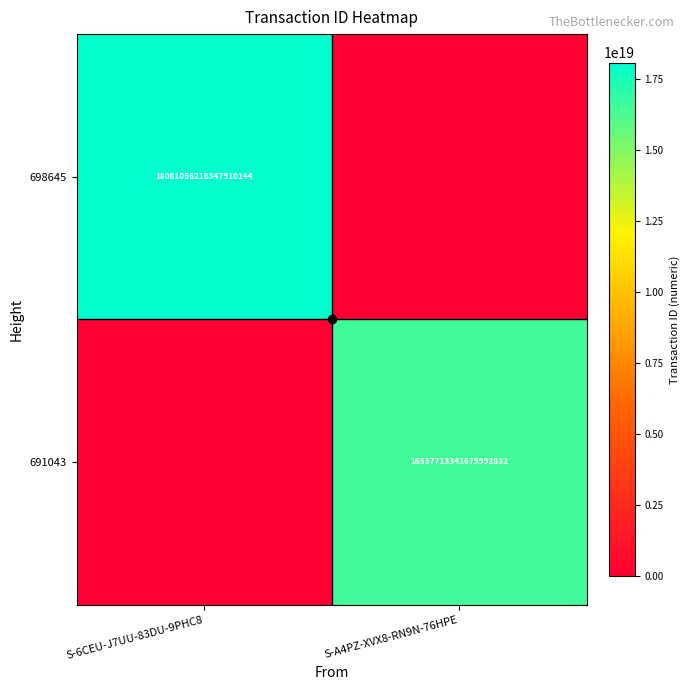

Is it true that 698645 equals 18081056216347910144 at S-6CEU-J7UU-83DU-9PHC8?

True